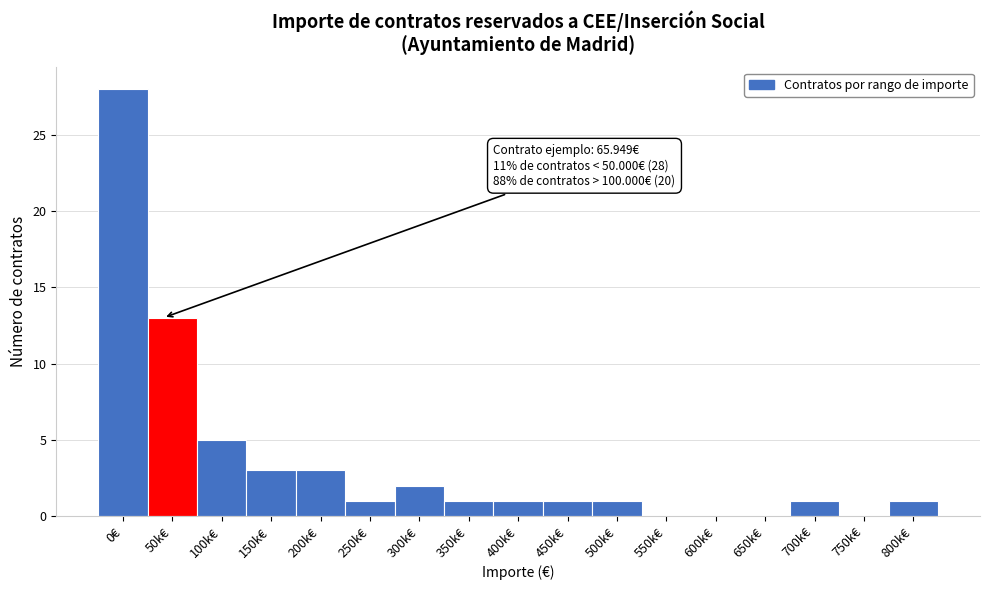

Reading left to right, transcribe all the data shown in this chart.

0€=28	50k€=13	100k€=5	150k€=3	200k€=3	250k€=1	300k€=2	350k€=1	400k€=1	450k€=1	500k€=1	550k€=0	600k€=0	650k€=0	700k€=1	750k€=0	800k€=1